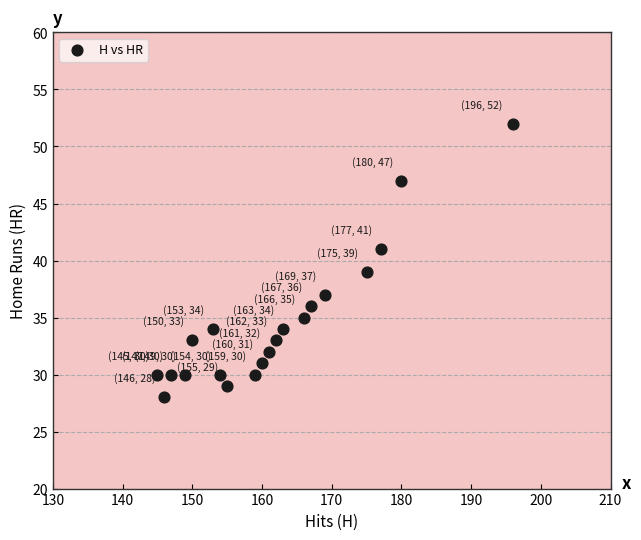

What is the range of X values (max minus min)?

51